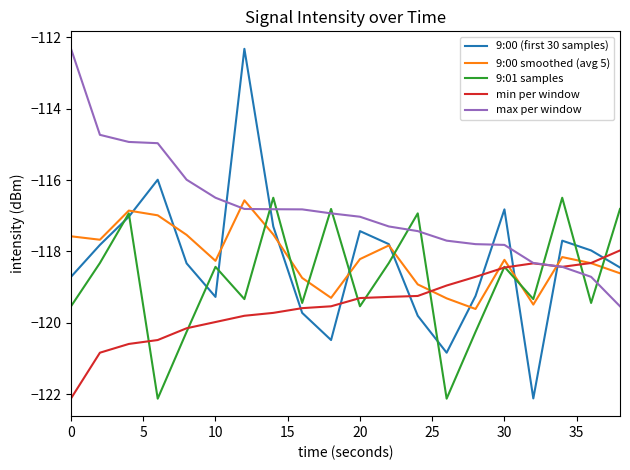

Which series has the largest total across all categories?

max per window